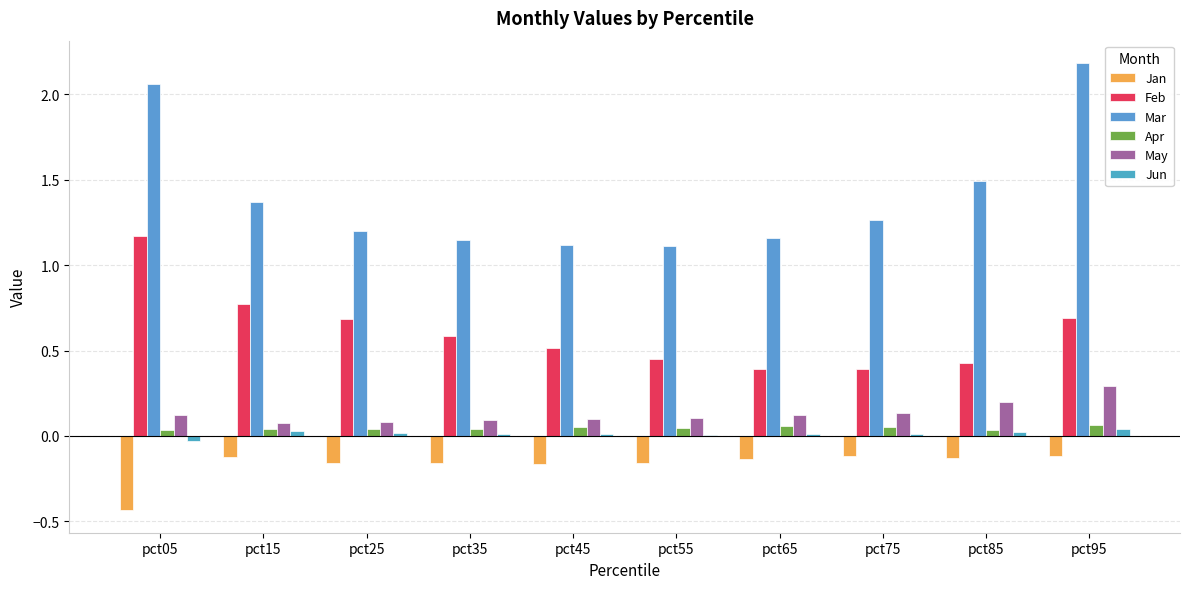

What is the difference between the maximum and minimum values in the Jun series?

0.1